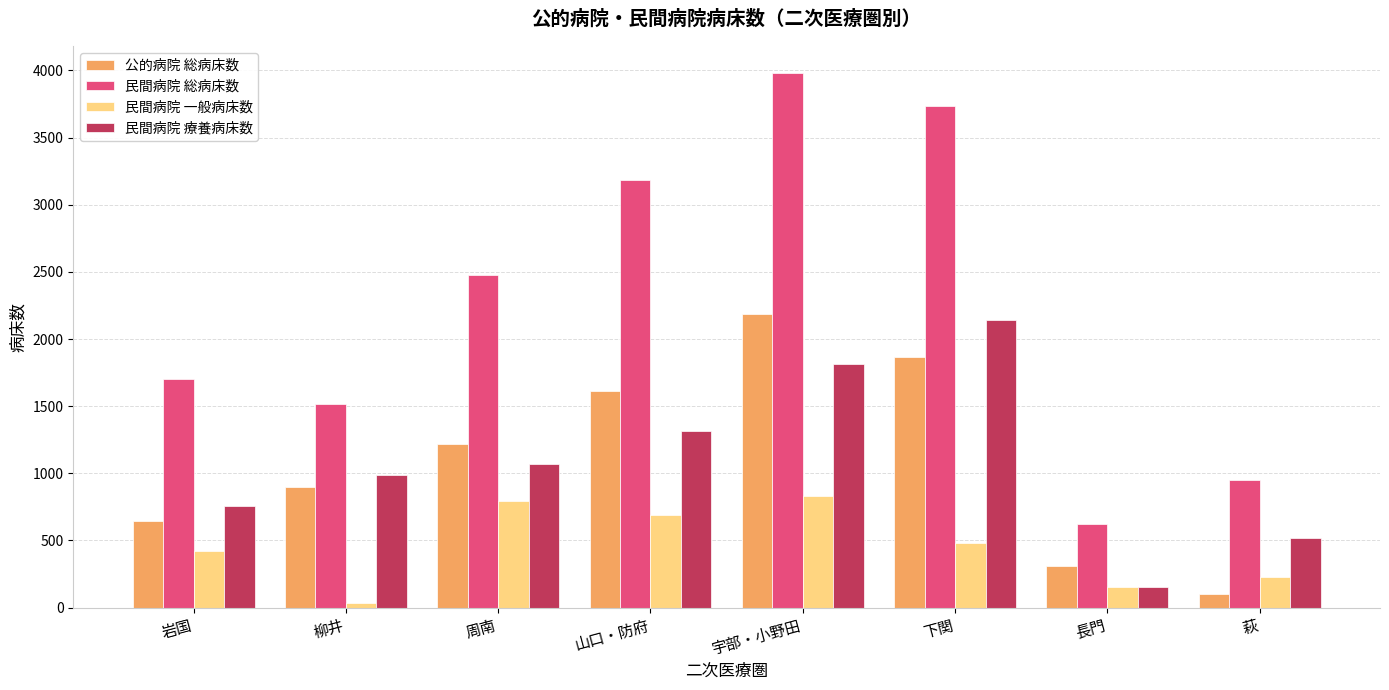

Is it true that 民間病院 総病床数 equals 558 at 岩国?

False